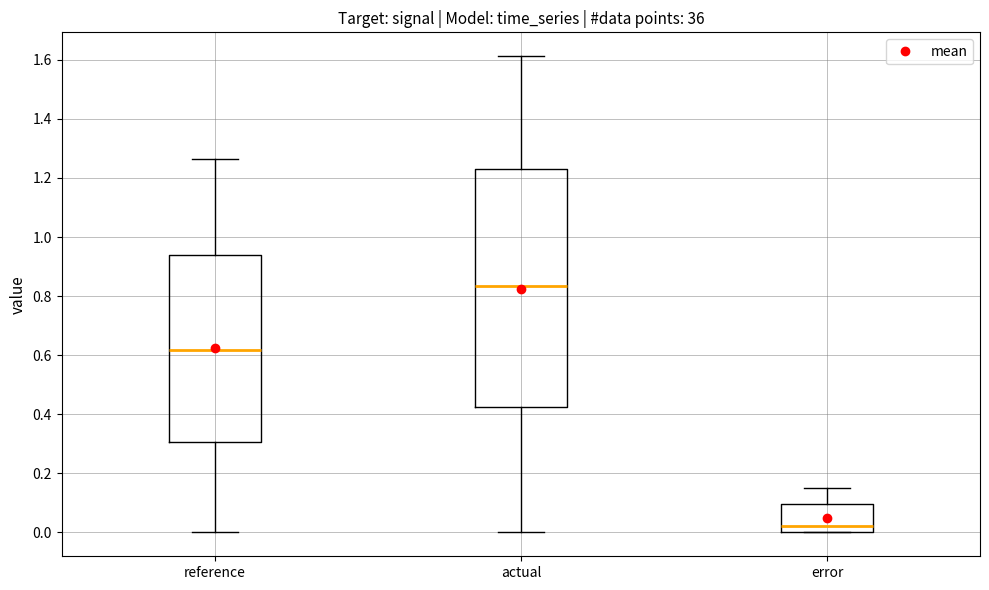

Where does the median line of the box for reference sit on the y-axis? The values are not printed on the chart, so give them approximately, as read against the axis.

0.62